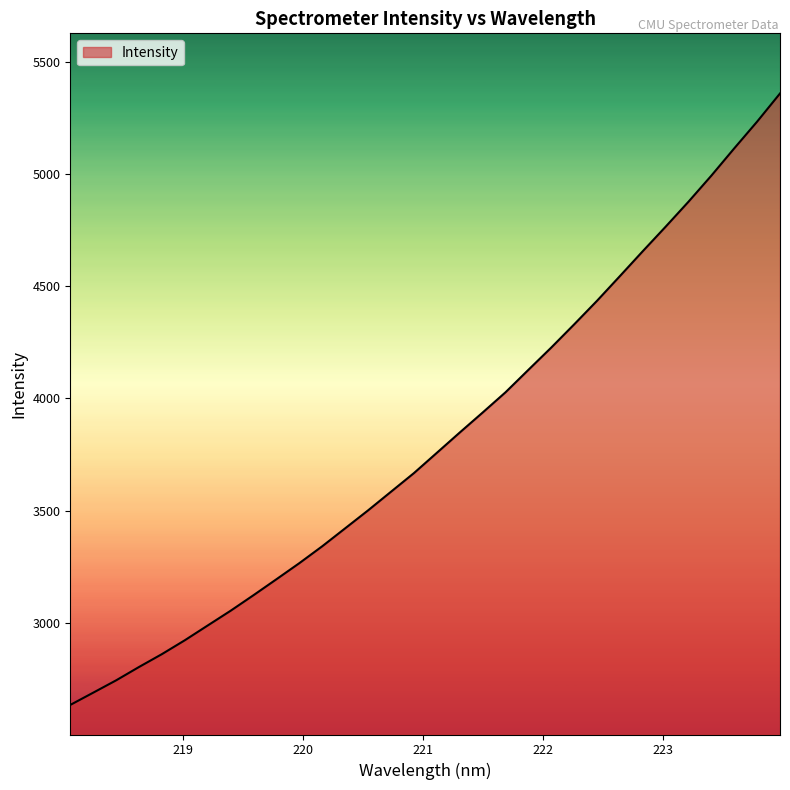

What is the difference between the maximum and second lowest values?

2668.7